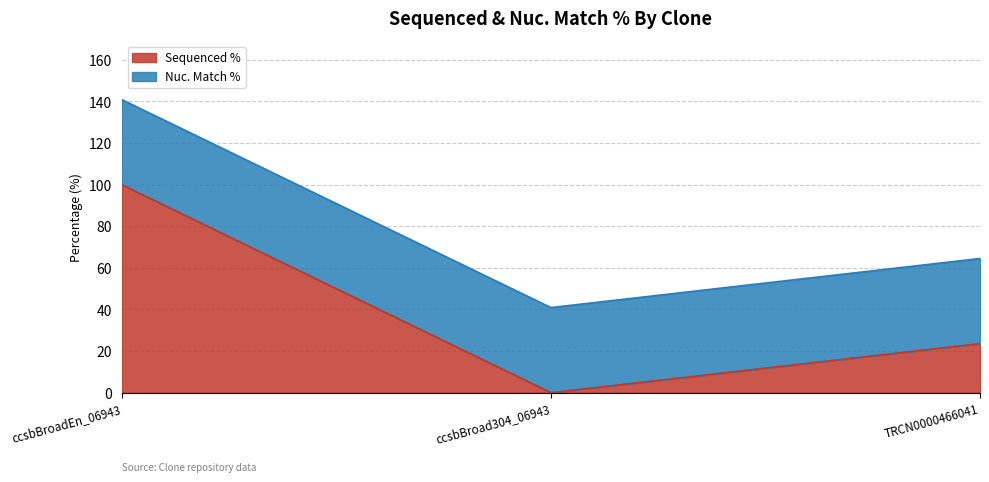

True or false: the data shows 23.6 at TRCN0000466041.

True